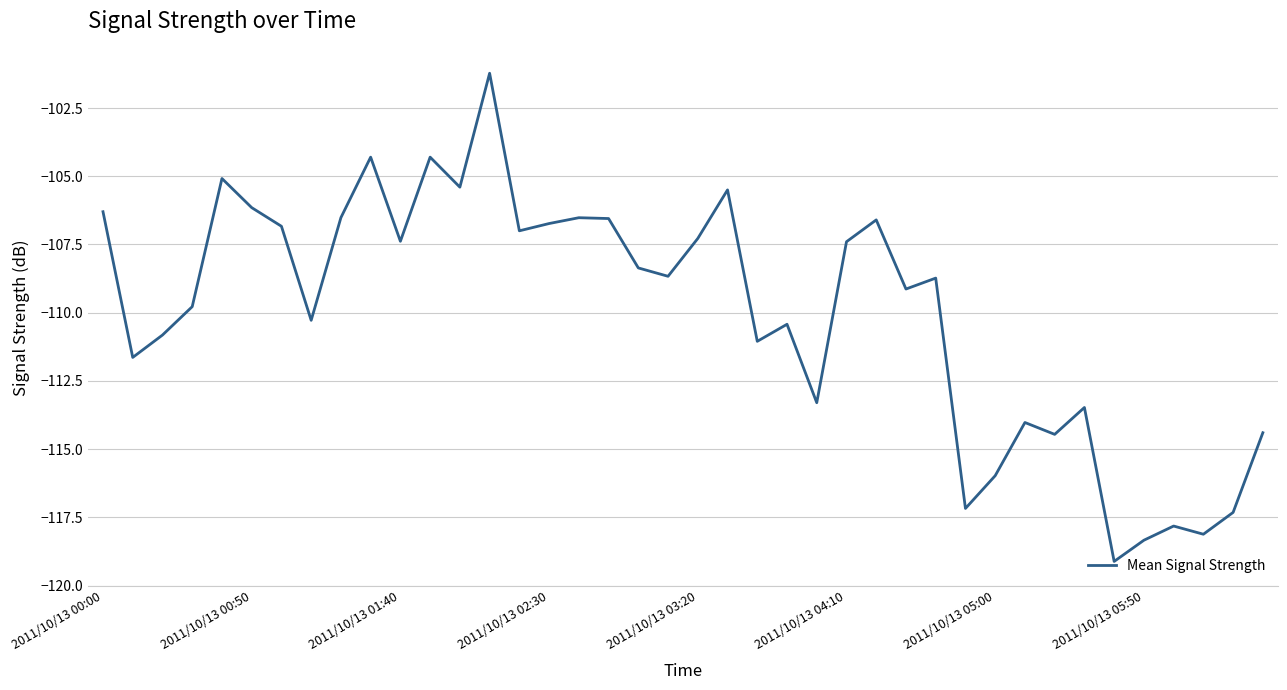

What is the greatest value displayed?

-101.2